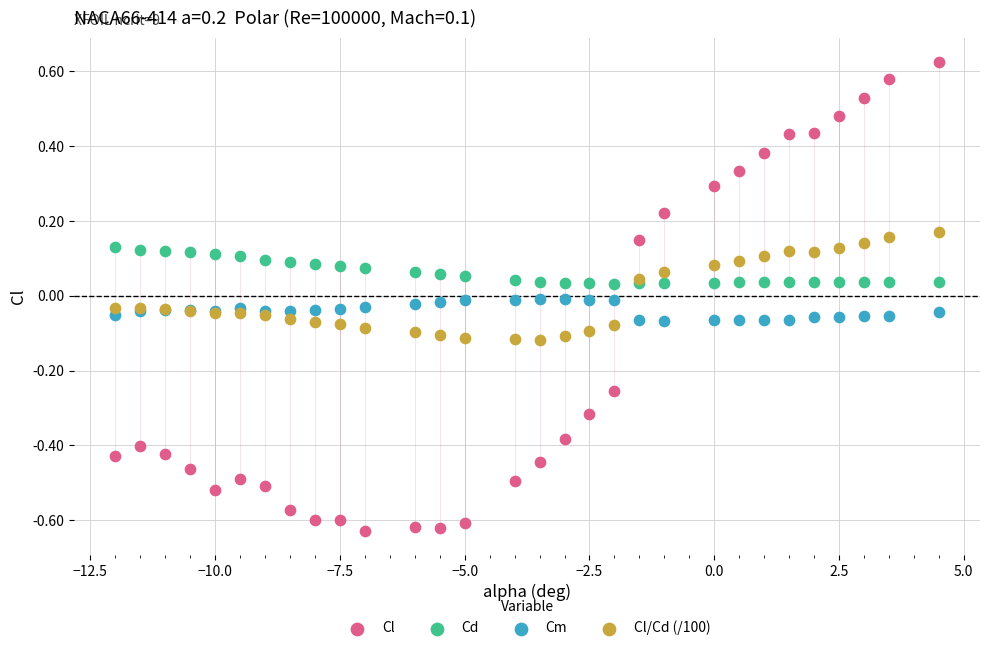

What is the X range (max minus min) for the scatter plot?

16.5